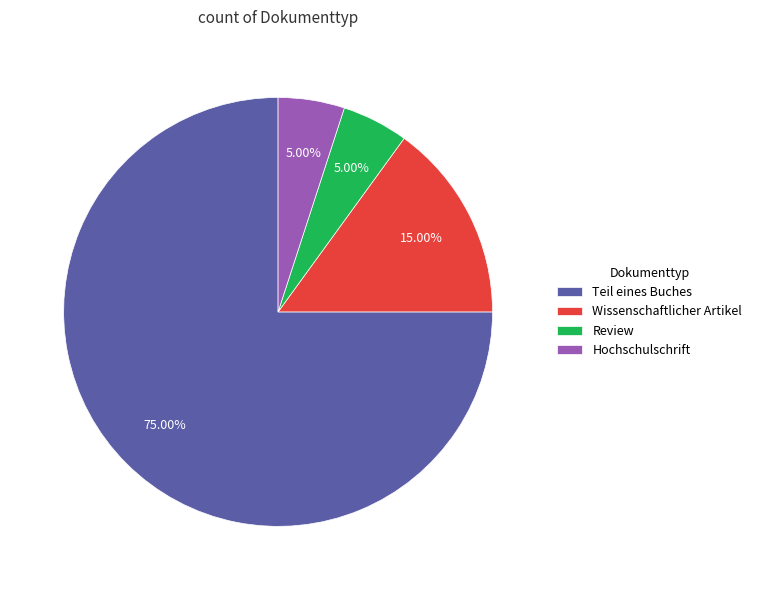

Which has a higher value, Teil eines Buches or Hochschulschrift?

Teil eines Buches